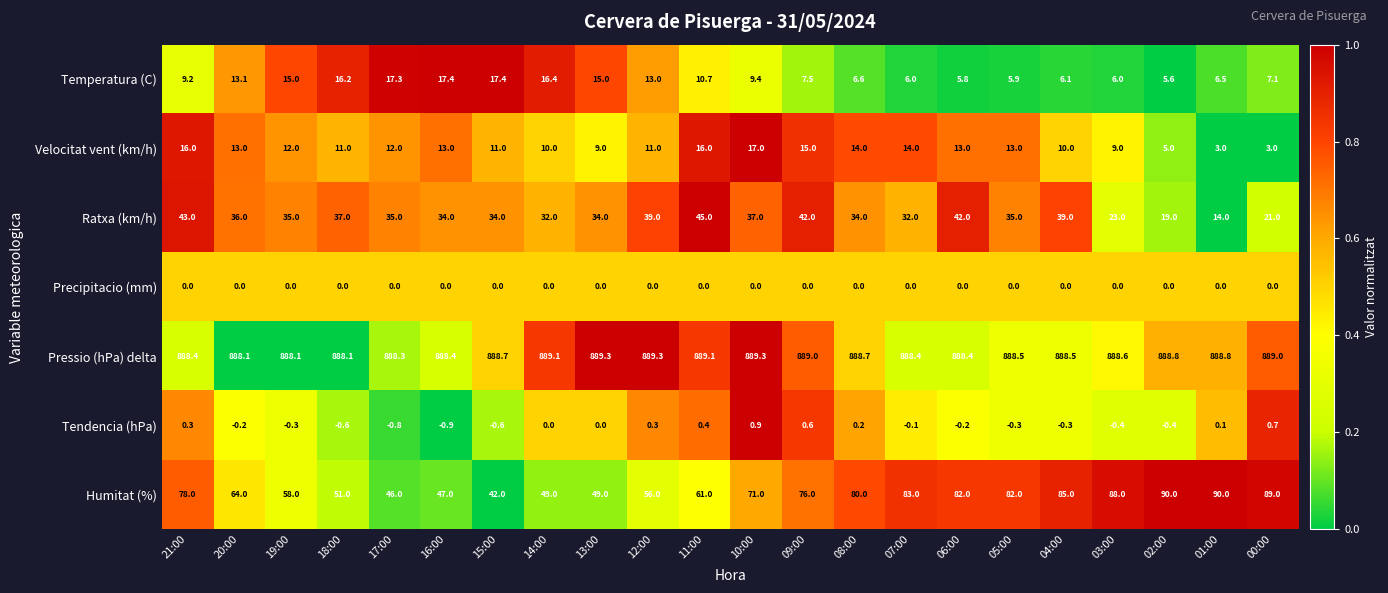

The Humitat (%) series shows 90.0 at 01:00. True or false?

True